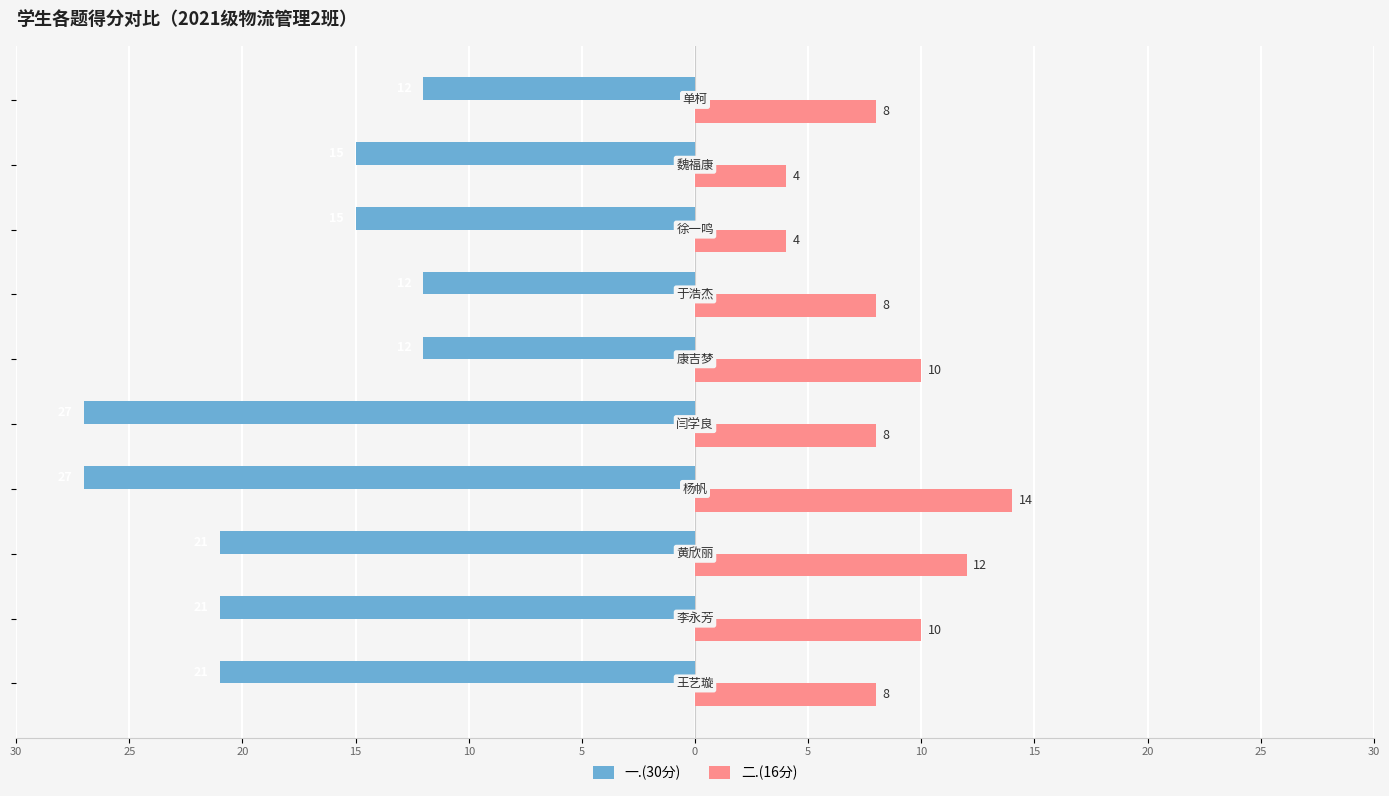

What are all the series names shown in the legend?

一.(30分), 二.(16分)